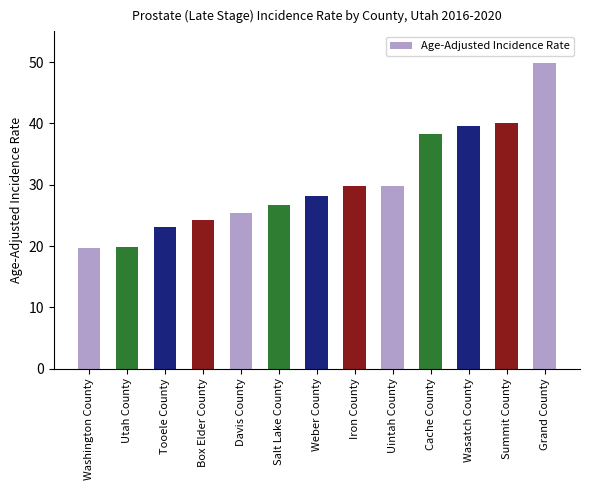

Read the value at Uintah County.

29.8